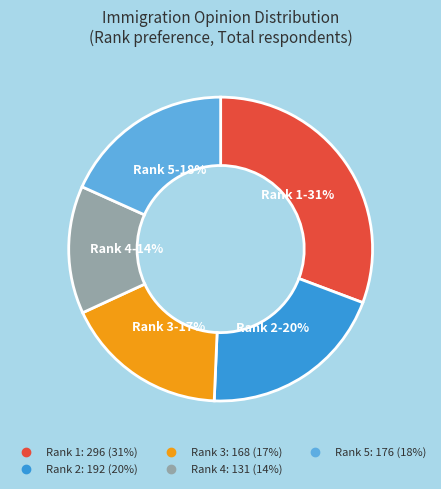

To the nearest percent, what is the average slice percentage?

20%